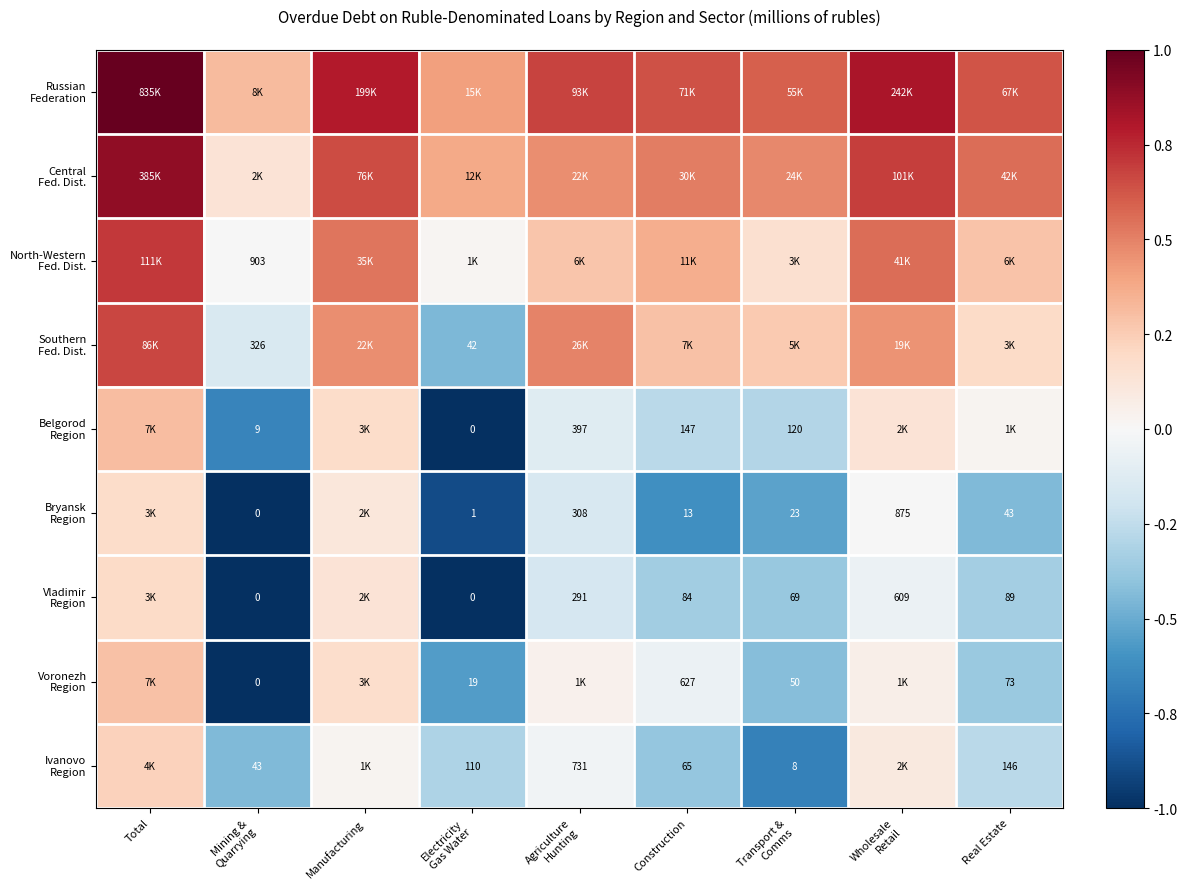

True or false: Voronezh Region has a value of 0.1 at Total.

False